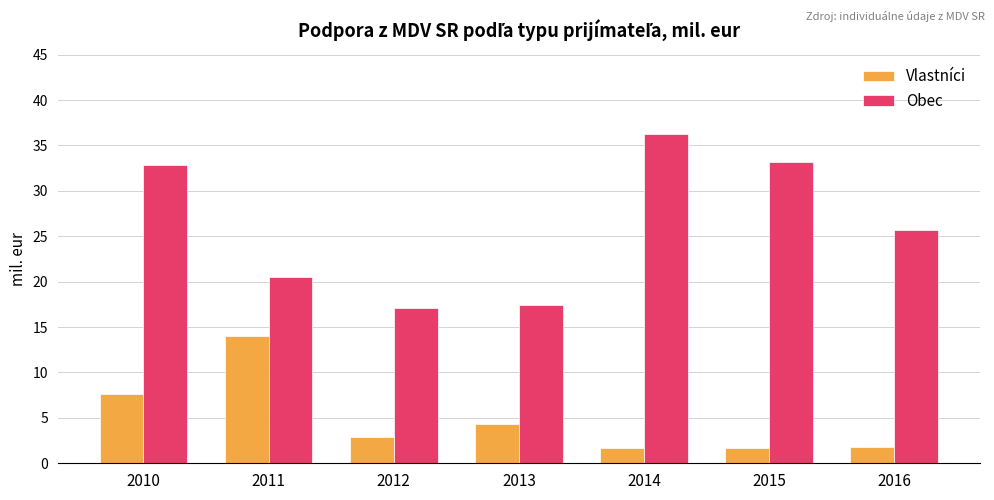

What is the maximum value shown in the chart?

36.2